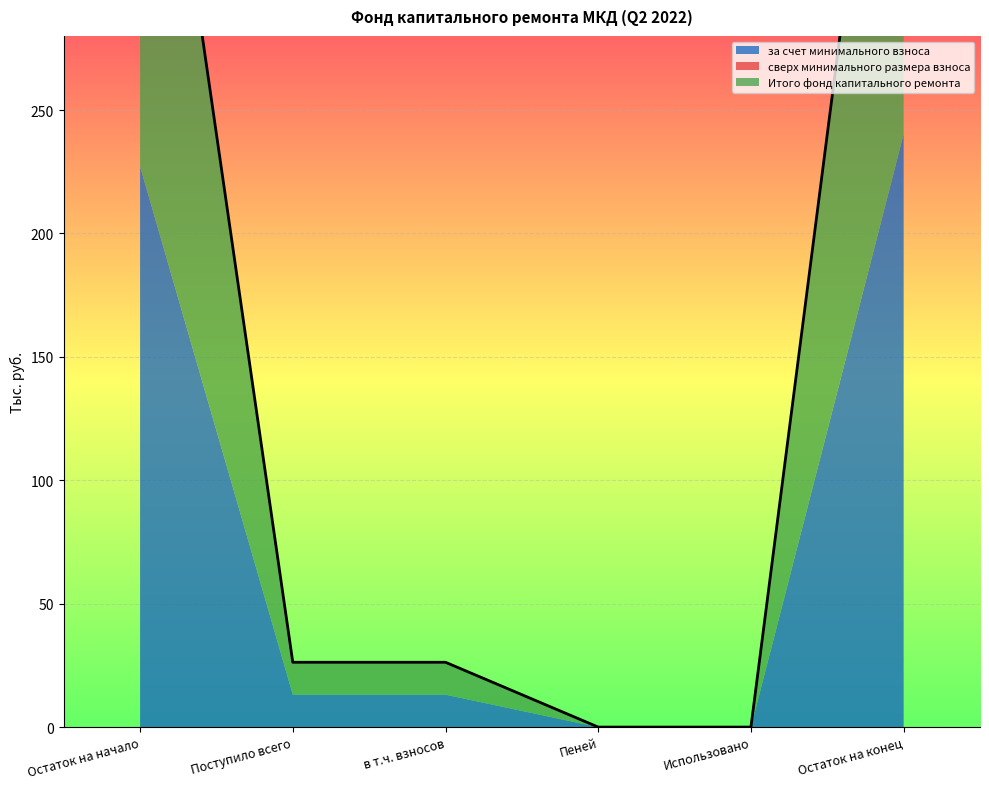

How many distinct data groups are displayed?

3